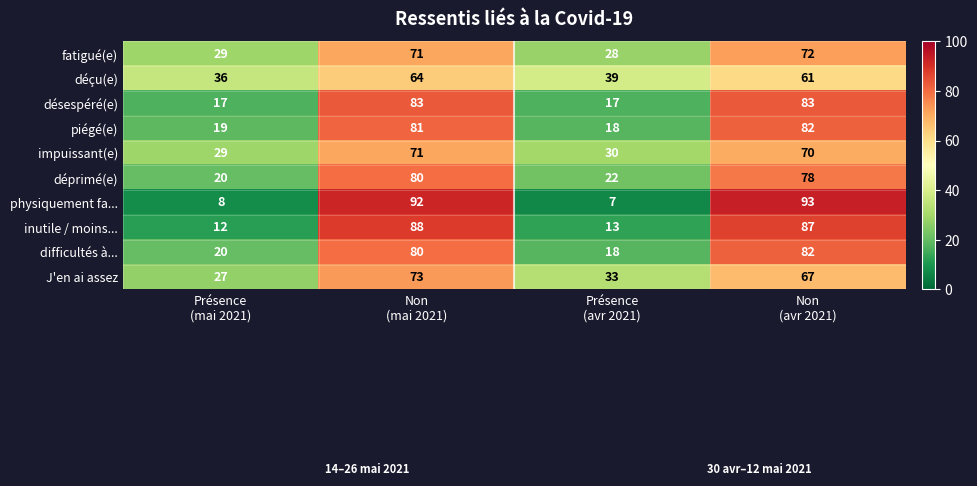

How many distinct data groups are displayed?

10